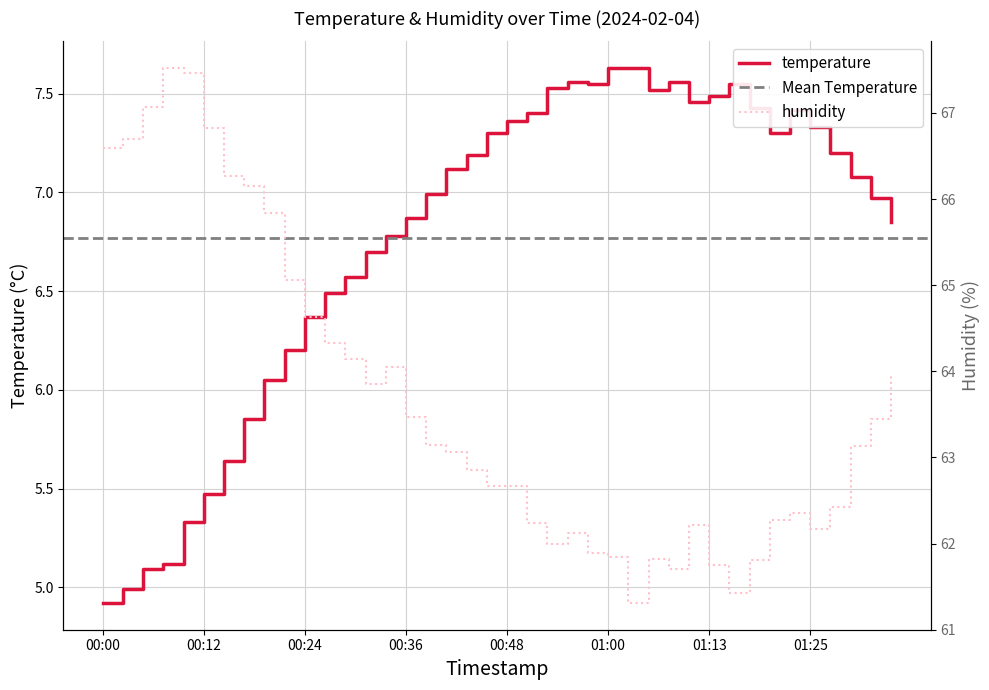

Count the number of data series in this chart.

2